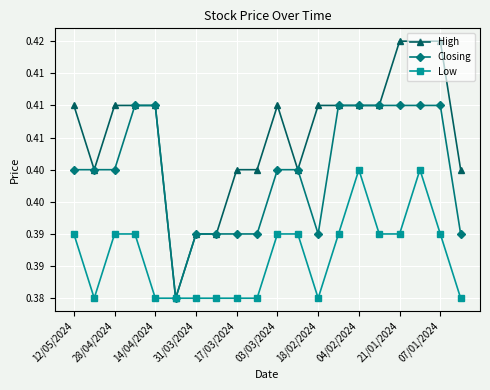

Is this an area chart (filled region under the line)?

No